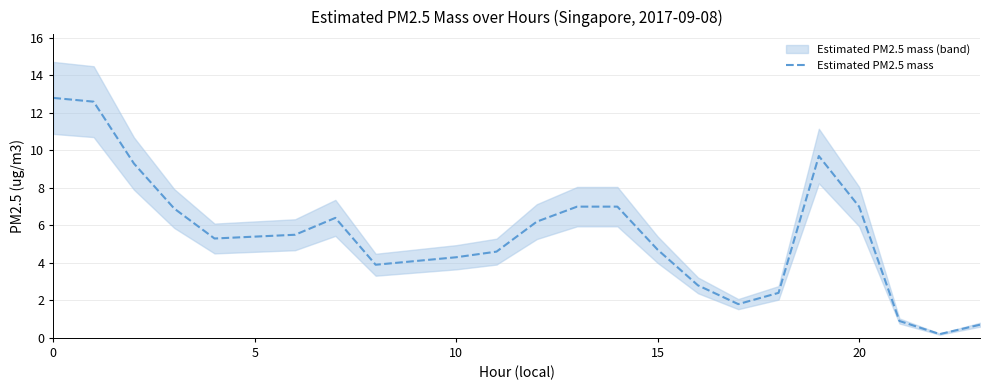

The value of Estimated PM2.5 mass at 0 is 12.8. True or false?

True